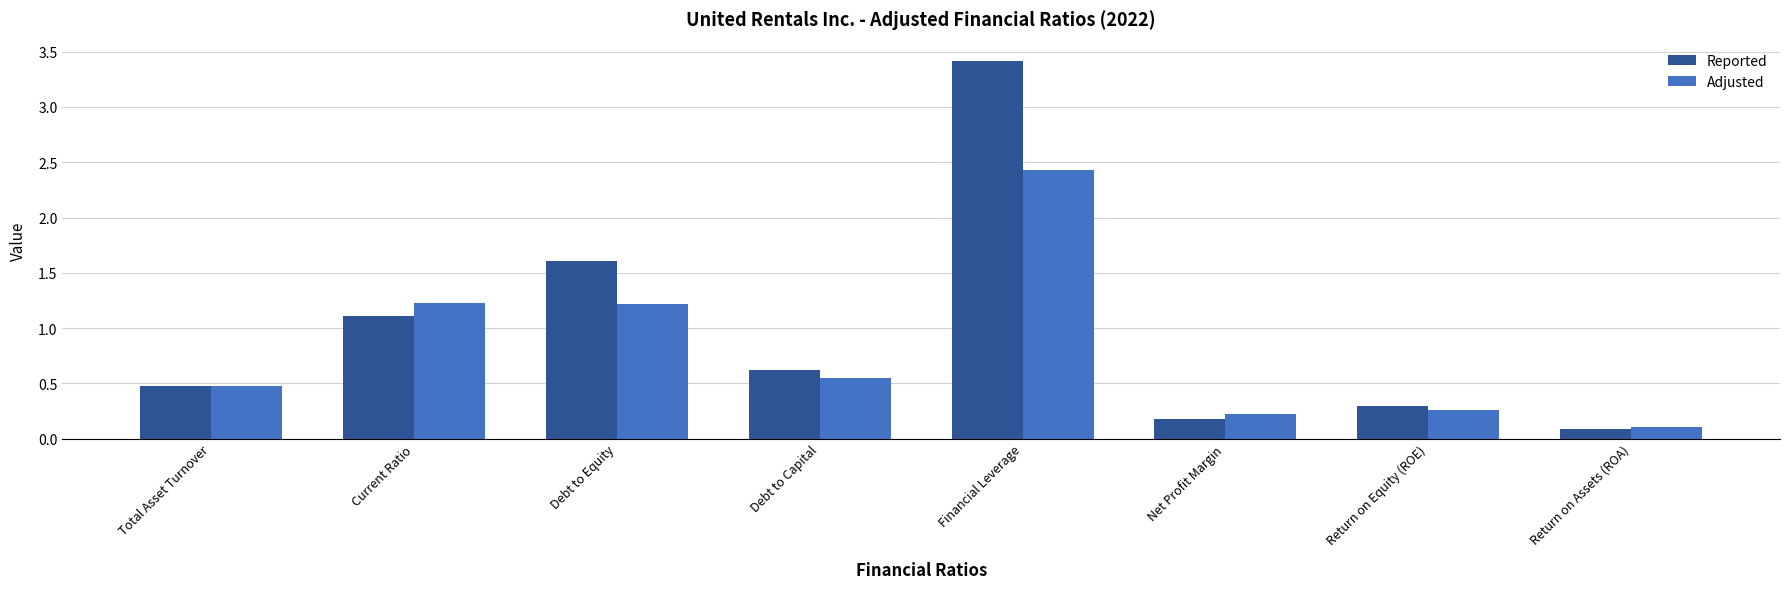

What is the average value of the Adjusted series?

0.8